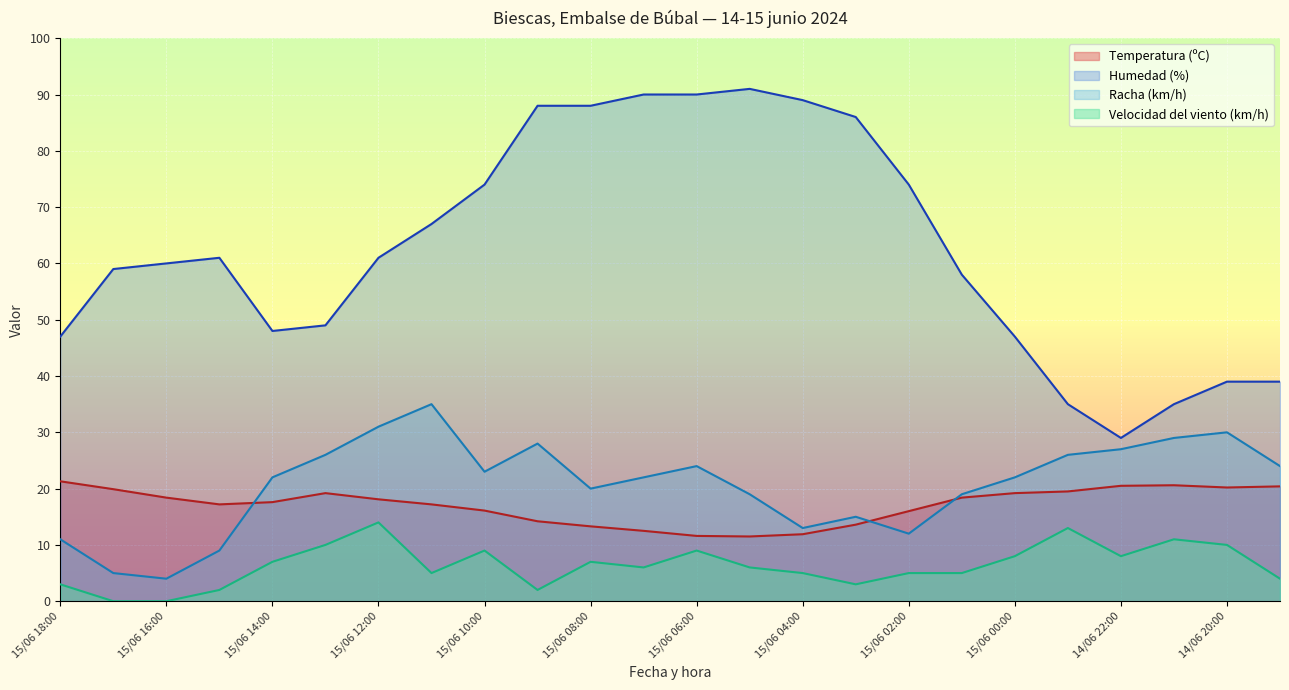

What is the sum of the Humedad (%) values at 14/06 22:00 and 15/06 08:00?

117.0